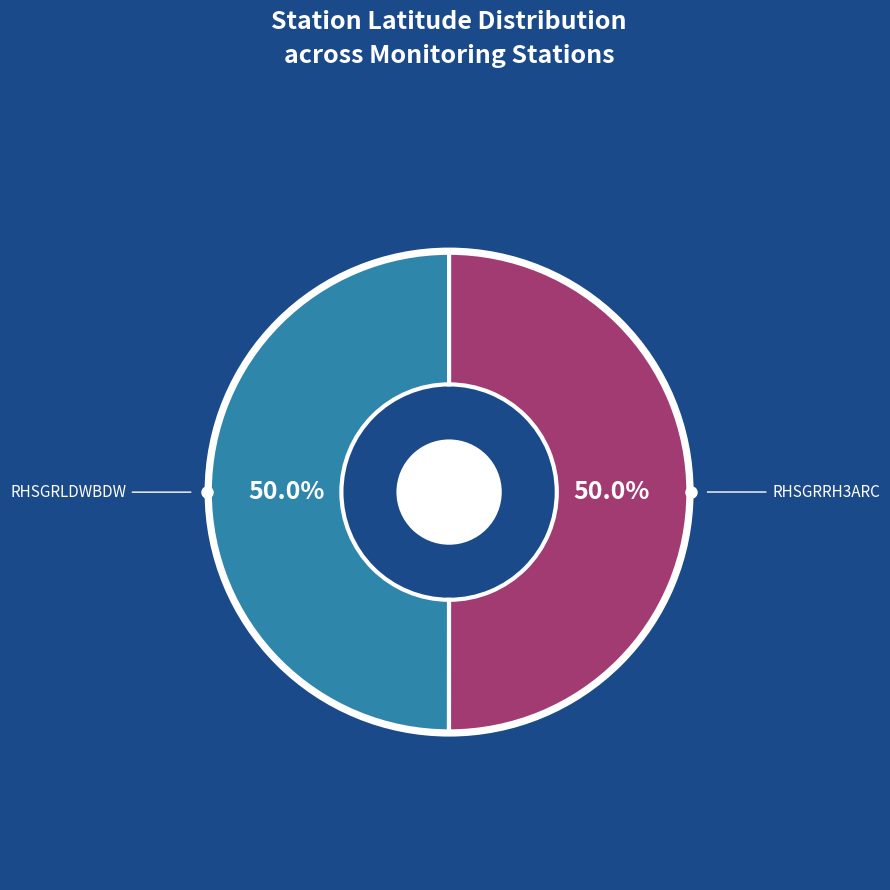

How many slices are in this pie chart?

2